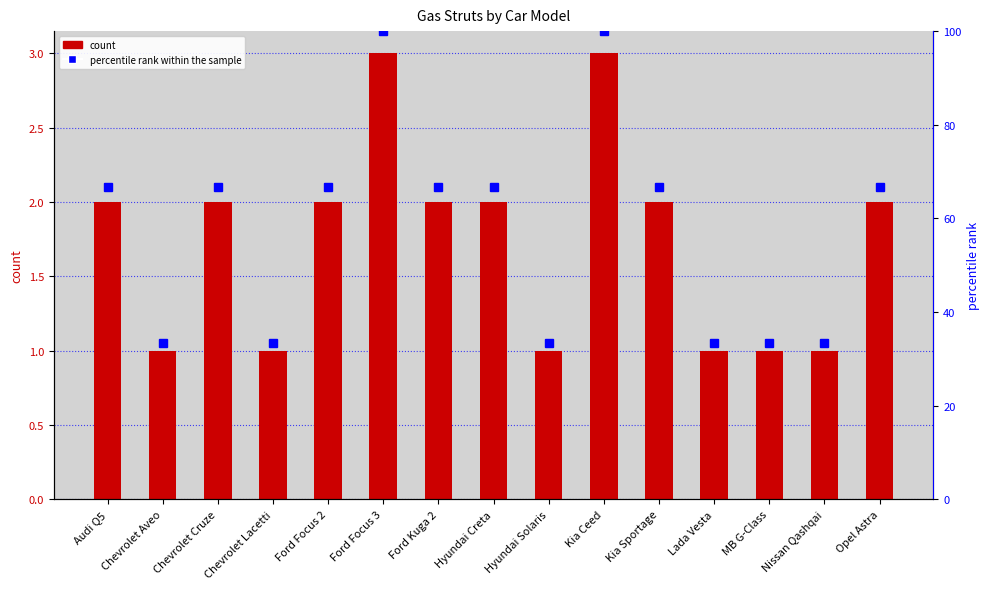

Reading left to right, transcribe all the data shown in this chart.

count: 2.0	1.0	2.0	1.0	2.0	3.0	2.0	2.0	1.0	3.0	2.0	1.0	1.0	1.0	2.0
percentile rank within the sample: 66.7	33.3	66.7	33.3	66.7	100.0	66.7	66.7	33.3	100.0	66.7	33.3	33.3	33.3	66.7